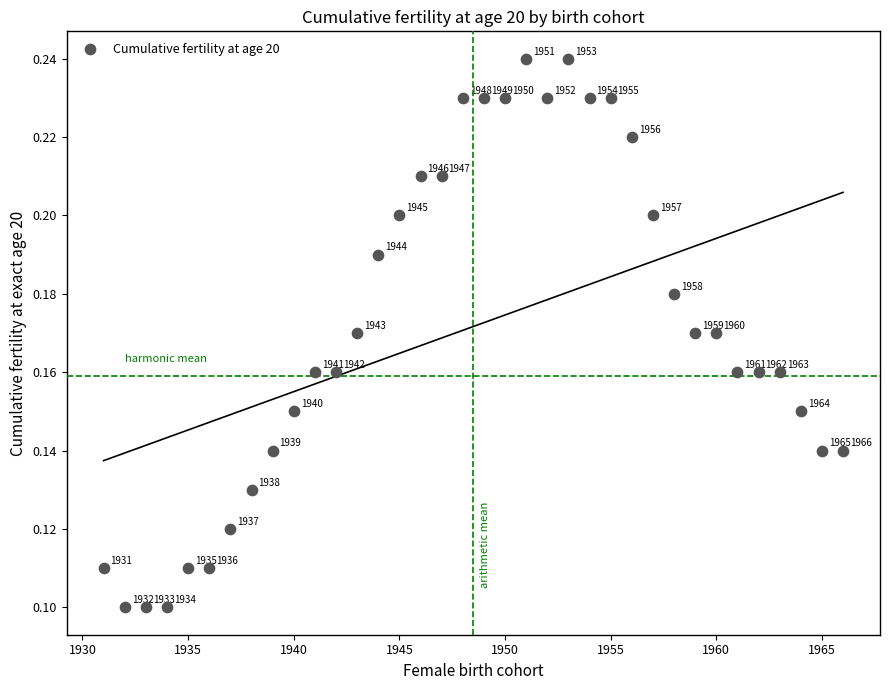

What is the range of X values (max minus min)?

35.0